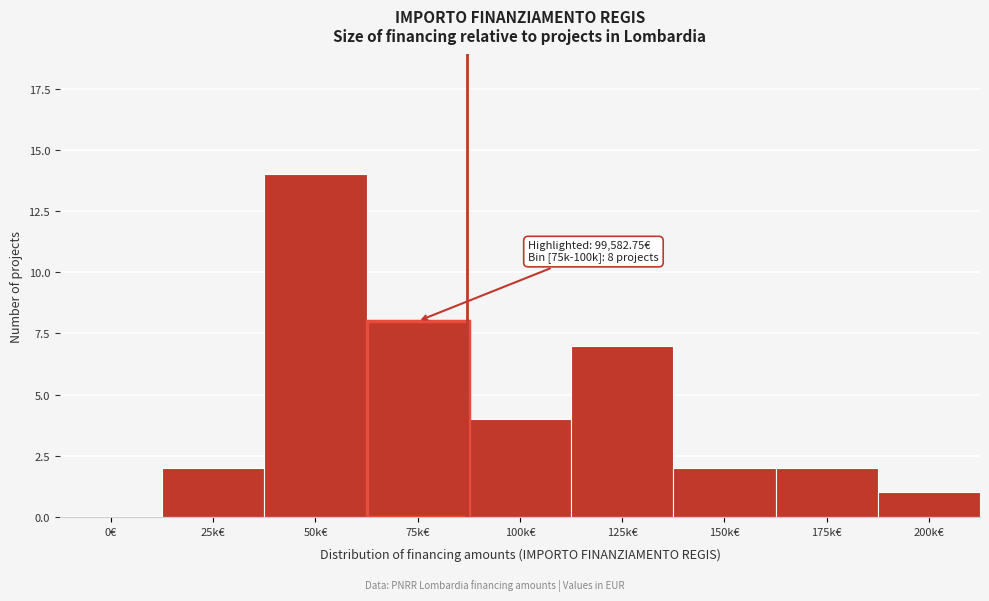

Reading right to left, list all the values displayed in this chart.

200k€=1	175k€=2	150k€=2	125k€=7	100k€=4	75k€=8	50k€=14	25k€=2	0€=0